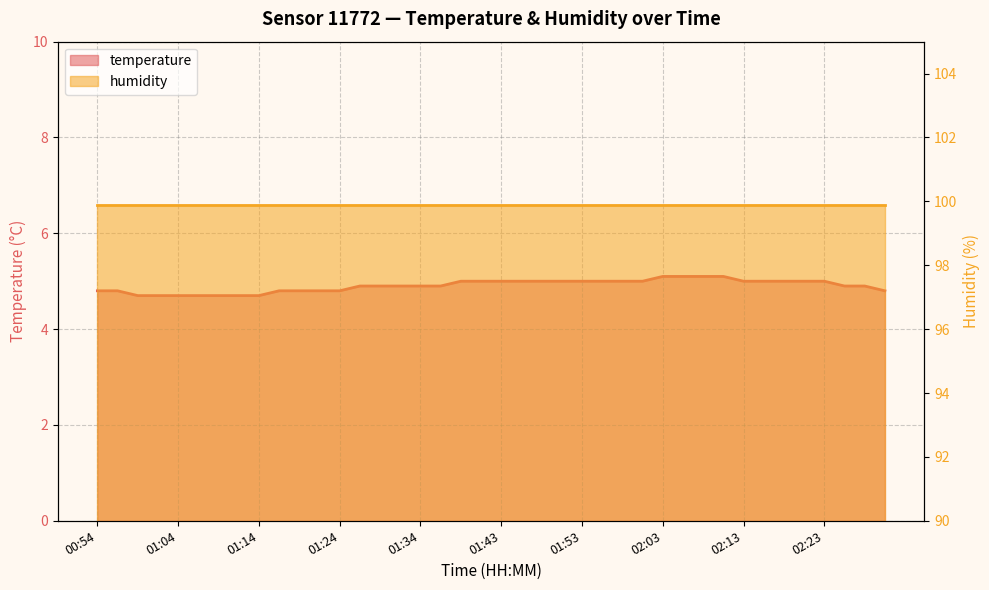

Reading right to left, list all the values displayed in this chart.

02:30=4.8	02:28=4.9	02:25=4.9	02:23=5.0	02:20=5.0	02:18=5.0	02:15=5.0	02:13=5.0	02:10=5.1	02:08=5.1	02:05=5.1	02:03=5.1	02:00=5.0	01:58=5.0	01:56=5.0	01:53=5.0	01:51=5.0	01:48=5.0	01:46=5.0	01:43=5.0	01:41=5.0	01:38=5.0	01:36=4.9	01:34=4.9	01:31=4.9	01:29=4.9	01:26=4.9	01:24=4.8	01:21=4.8	01:19=4.8	01:16=4.8	01:14=4.7	01:12=4.7	01:09=4.7	01:07=4.7	01:04=4.7	01:02=4.7	00:59=4.7	00:57=4.8	00:54=4.8